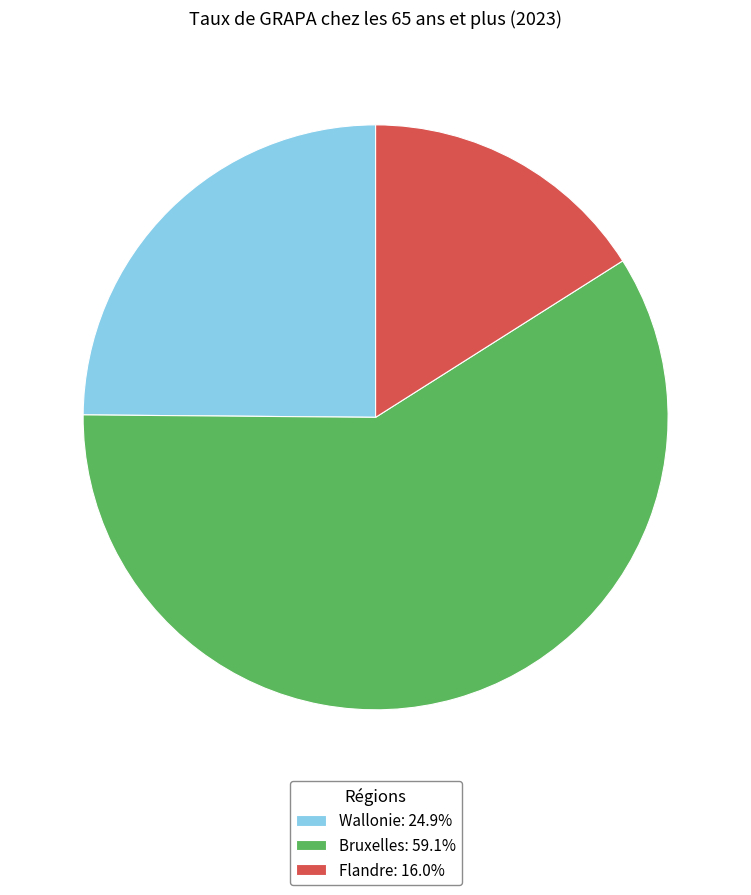

How many slices are in this pie chart?

3